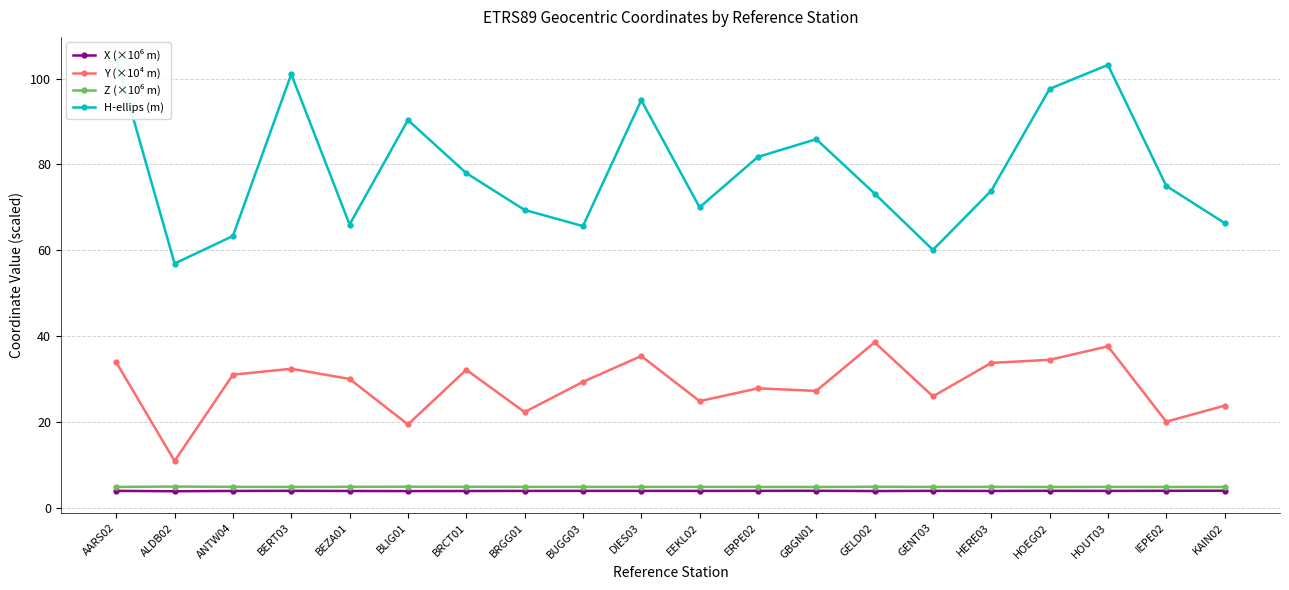

Rank the categories by Z (×10⁶ m) value from highest to lowest.

ALDB02, BLIG01, GELD02, BRCT01, BEZA01, ANTW04, BRGG01, EEKL02, HERE03, HOUT03, BUGG03, GENT03, DIES03, AARS02, ERPE02, BERT03, IEPE02, HOEG02, GBGN01, KAIN02